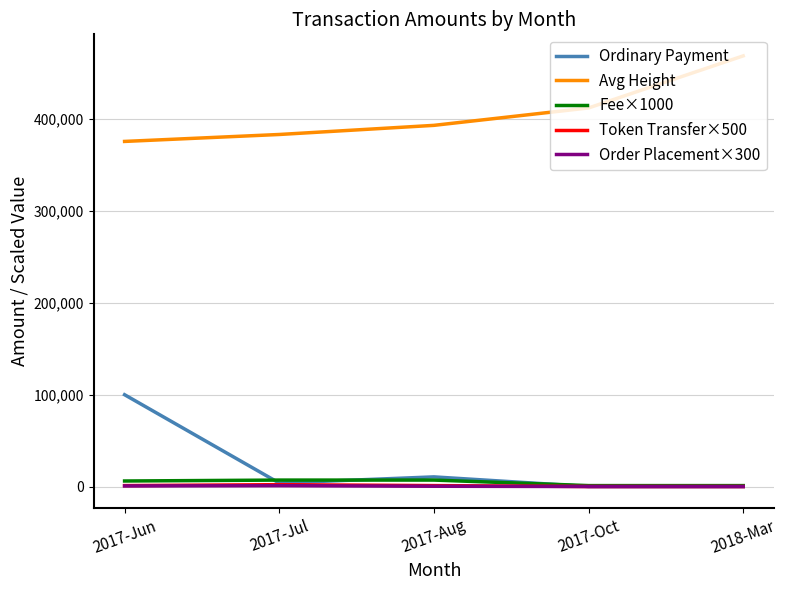

What are all the series names shown in the legend?

Ordinary Payment, Avg Height, Fee×1000, Token Transfer×500, Order Placement×300